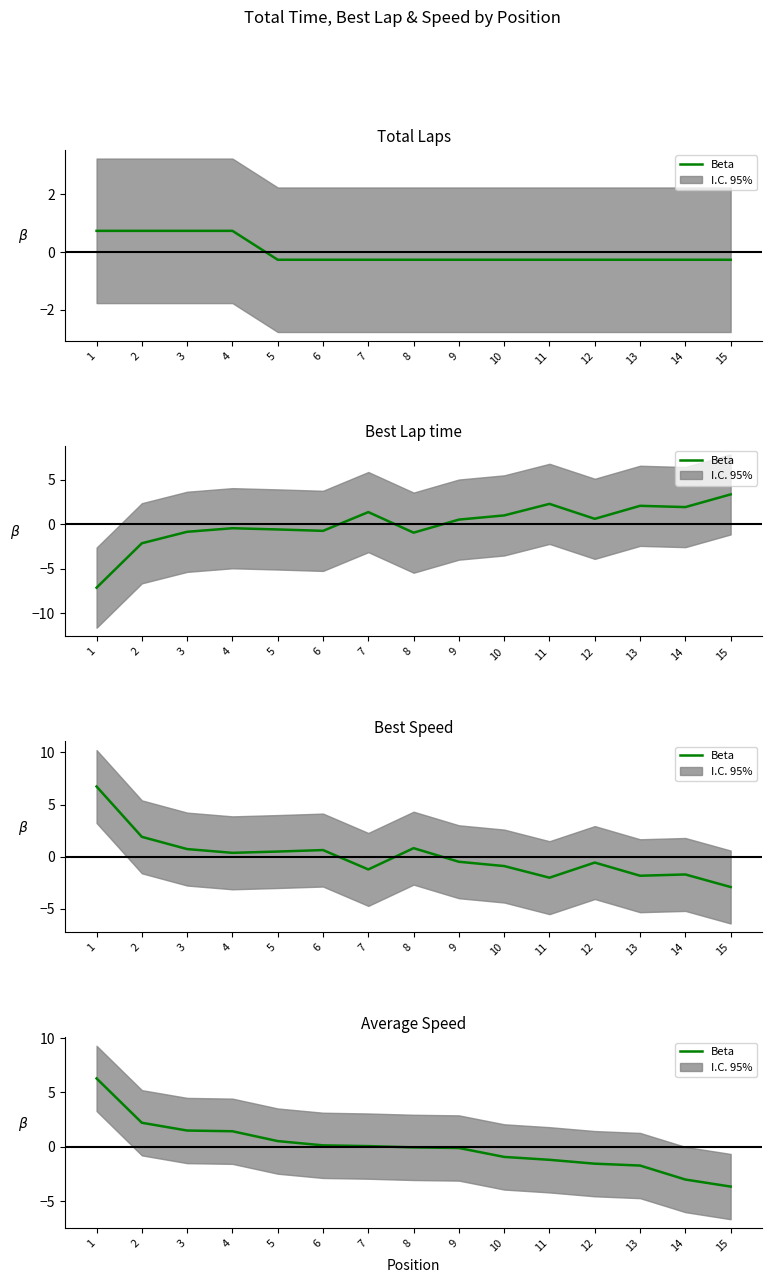

List the labels in order of value, smallest first.

15, 14, 13, 12, 11, 10, 9, 8, 7, 6, 5, 4, 3, 2, 1